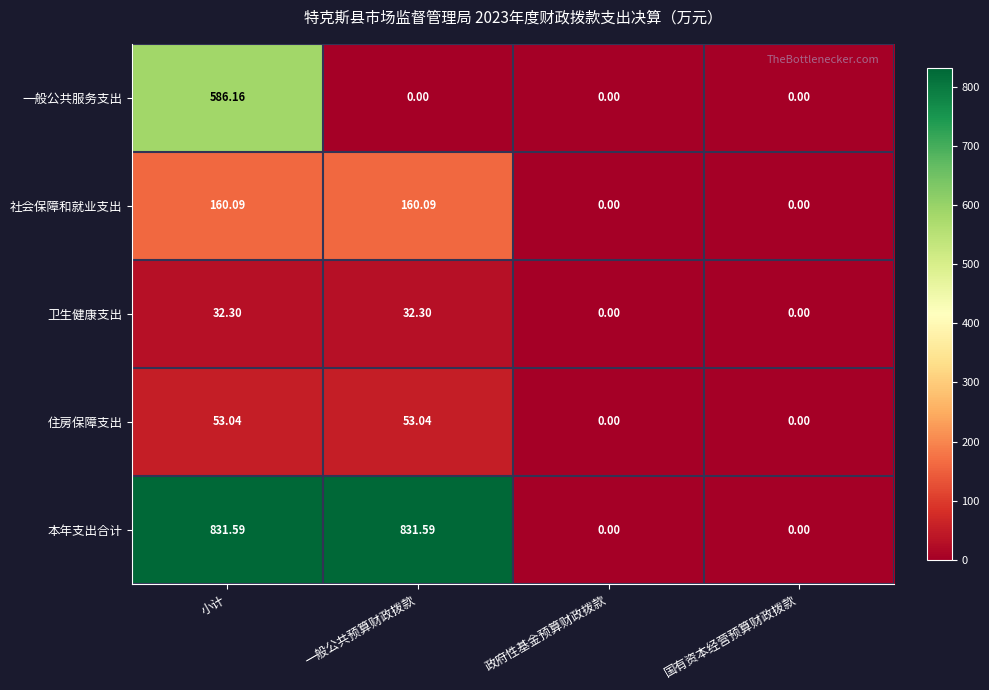

At which label does 社会保障和就业支出 first exceed 160?

小计